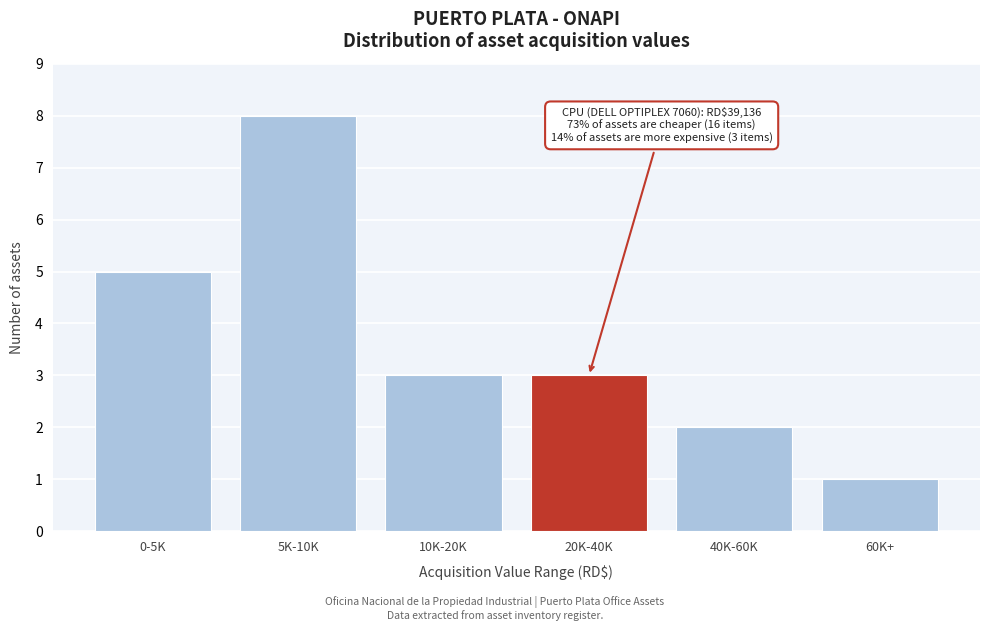

Reading left to right, transcribe all the data shown in this chart.

5	8	3	3	2	1